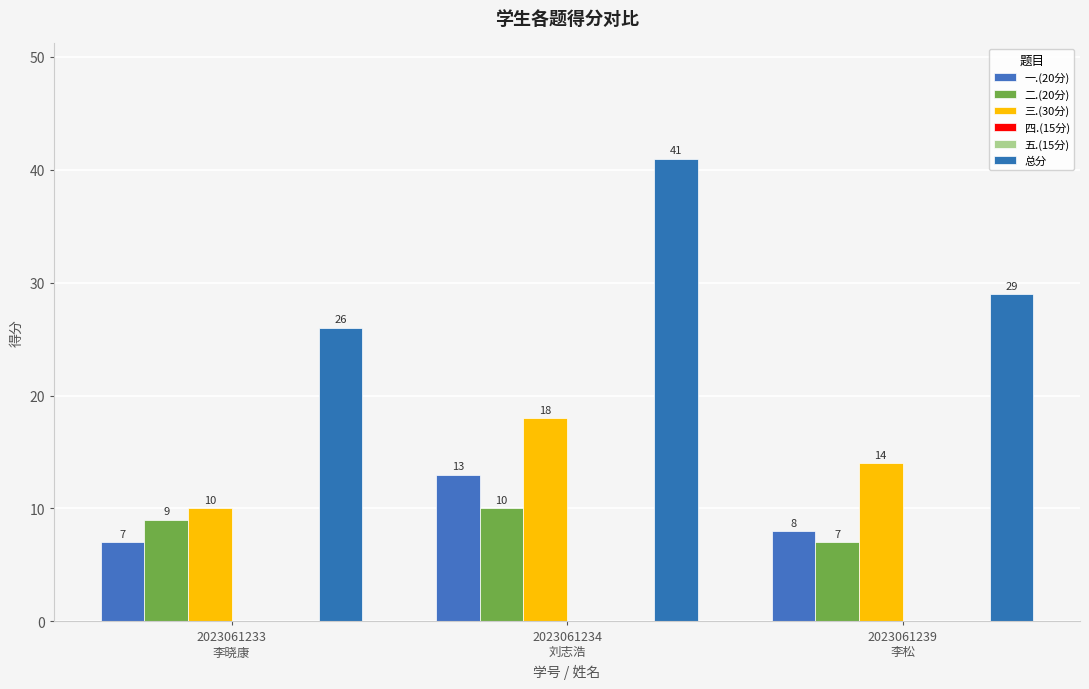

The value of 三.(30分) at 2023061234
刘志浩 is 11. True or false?

False